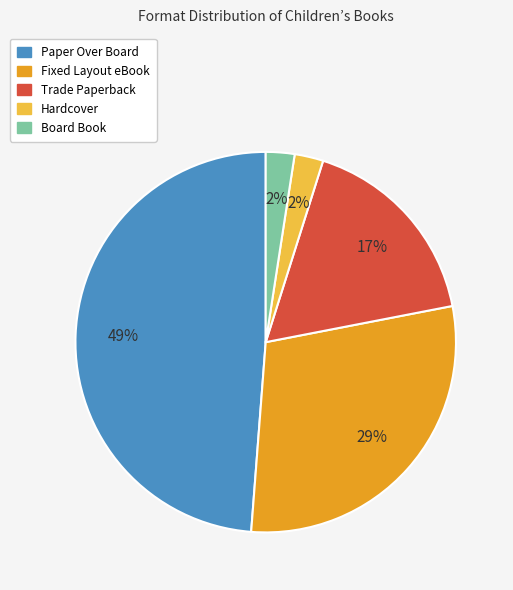

Does any single category account for the majority?

No